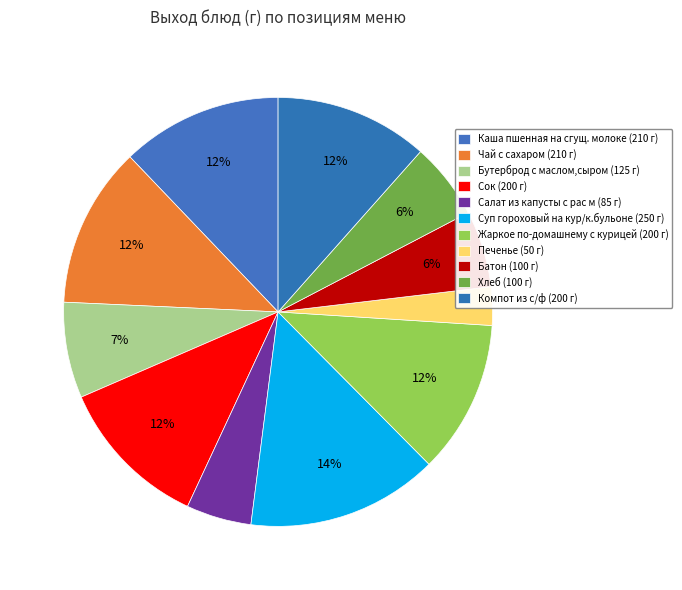

How much of the chart is everything except Каша пшенная на сгущ. молоке?

87.9%